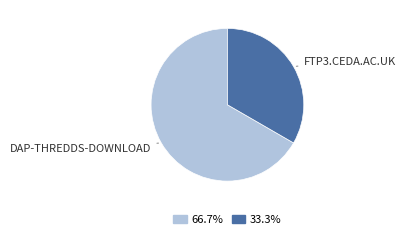

Is there a majority slice in this chart?

Yes